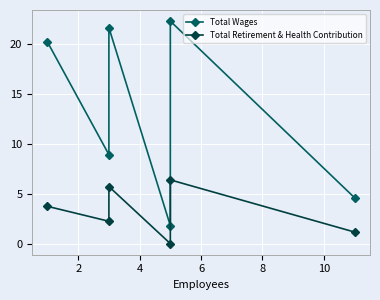

What is the value of the Total Retirement & Health Contribution point at the 6th from the left?

1.2